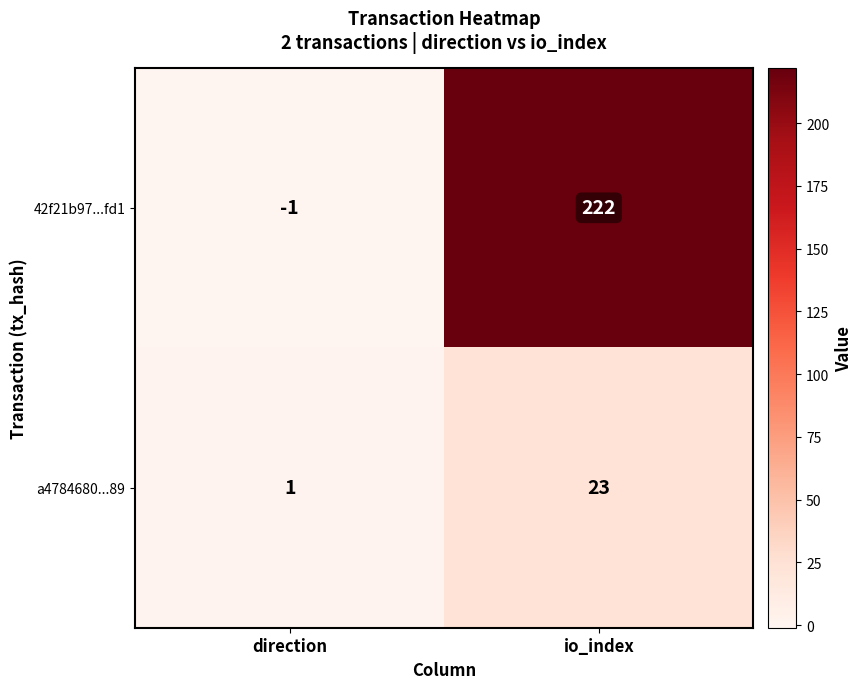

Reading left to right, what are all the values shown in this chart?

42f21b97...fd1: -1	222
a4784680...89: 1	23